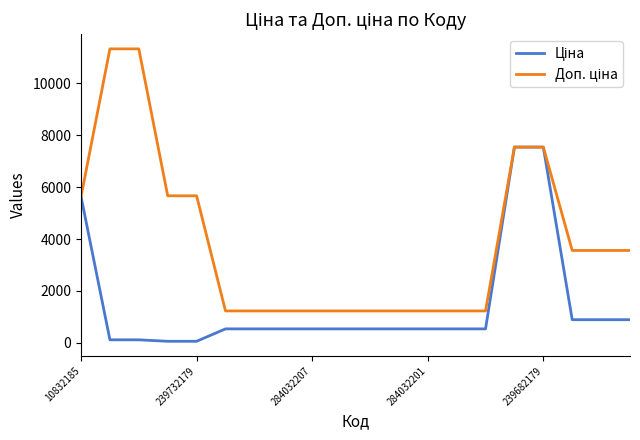

What is the difference between the highest and lowest values at 284032201?

691.7